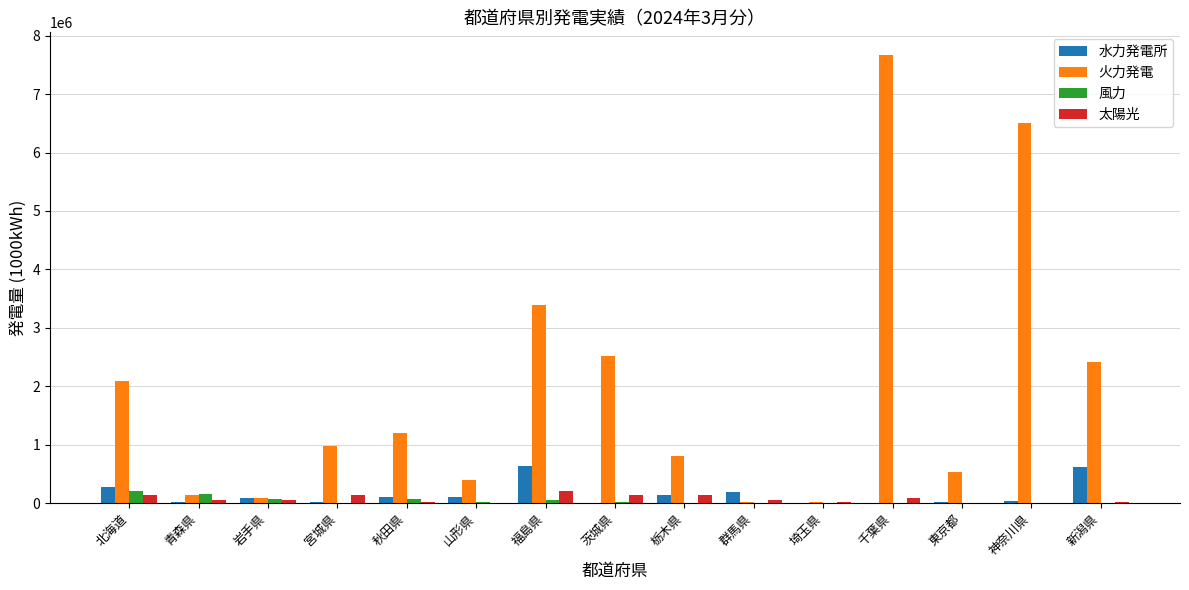

Are the bars grouped side by side (vs. stacked)?

Yes